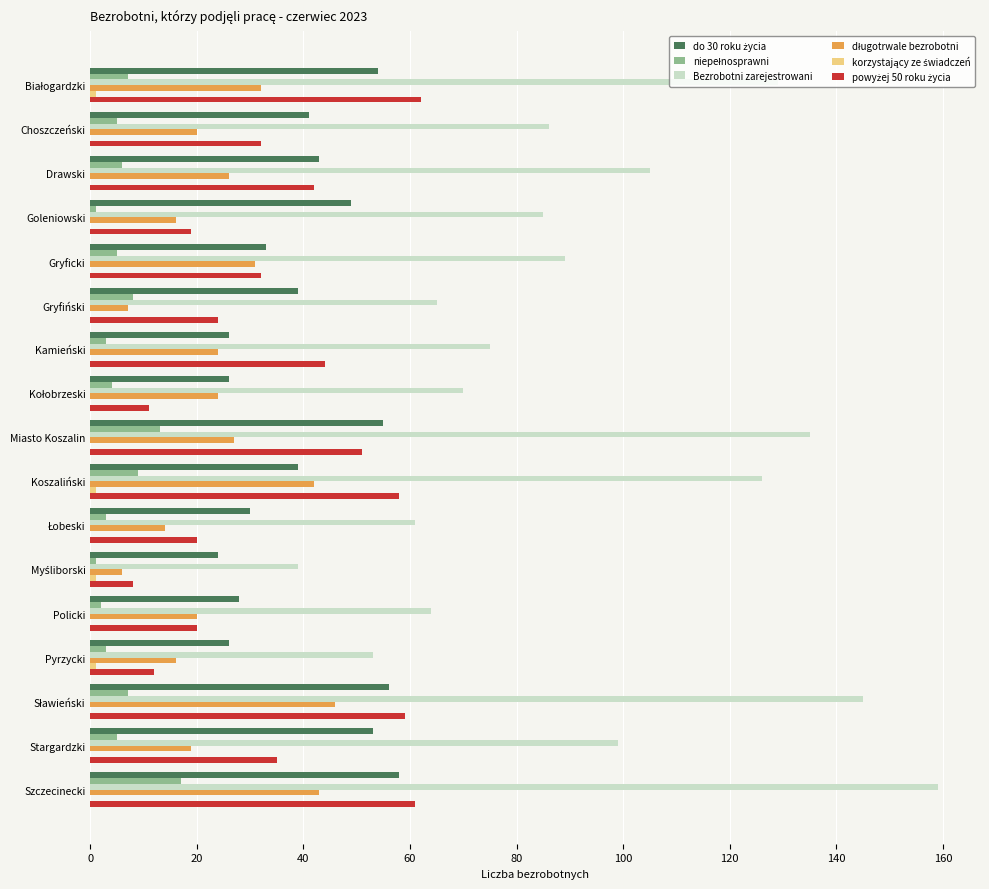

At which category is the sum across all series the highest?

Szczecinecki